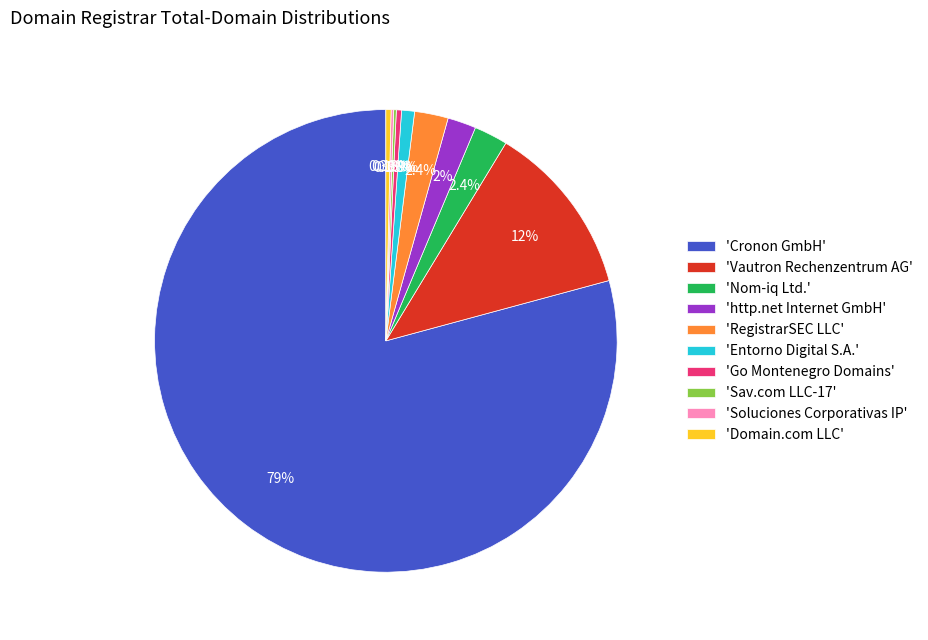

What is the ratio of the value at 'Vautron Rechenzentrum AG' to the value at 'RegistrarSEC LLC'?

5.2